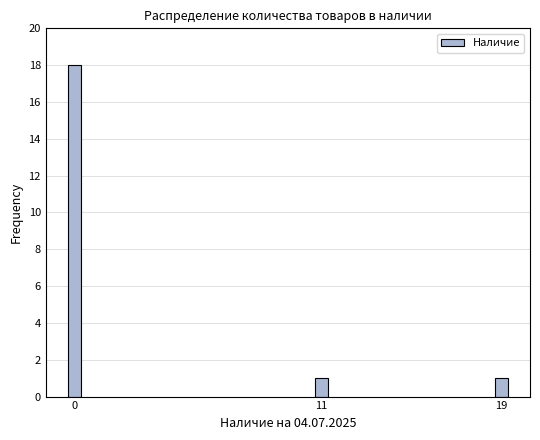

Reading left to right, what are all the values shown in this chart?

0=18	11=1	19=1